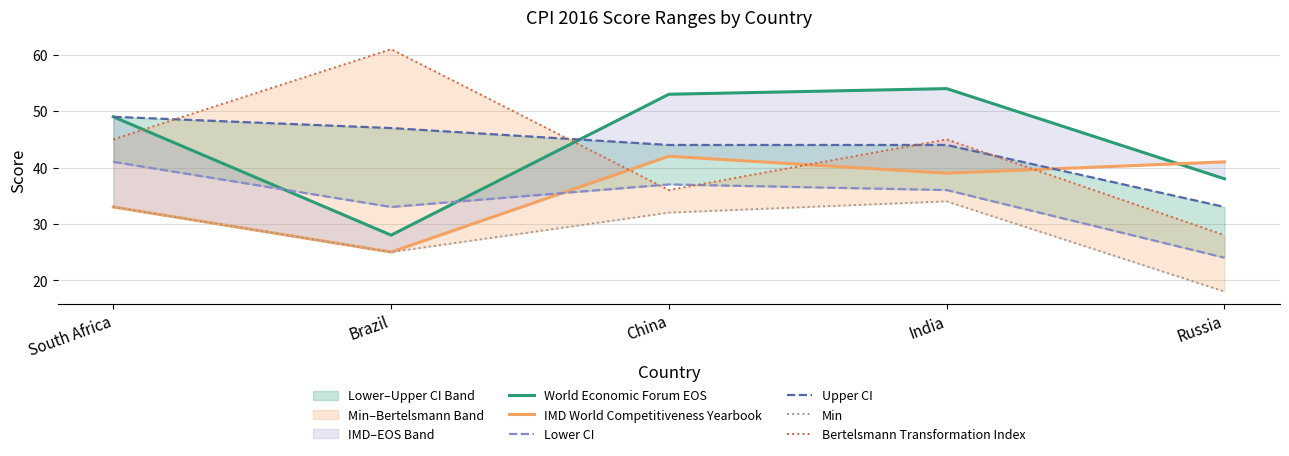

List the series in order of their peak value, highest first.

Bertelsmann Transformation Index, World Economic Forum EOS, Upper CI, IMD World Competitiveness Yearbook, Lower CI, Min